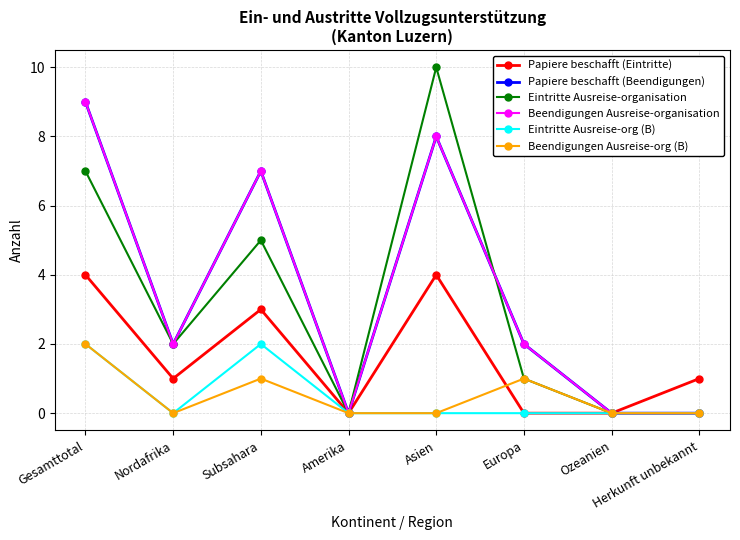

Count the number of data series in this chart.

6